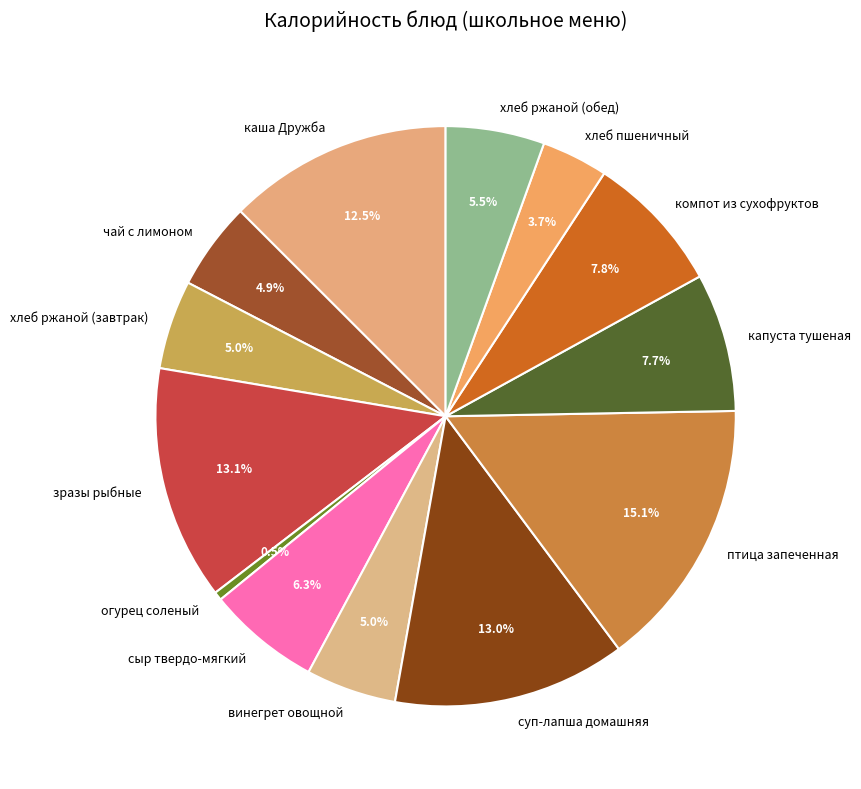

How many segments does this pie chart have?

13